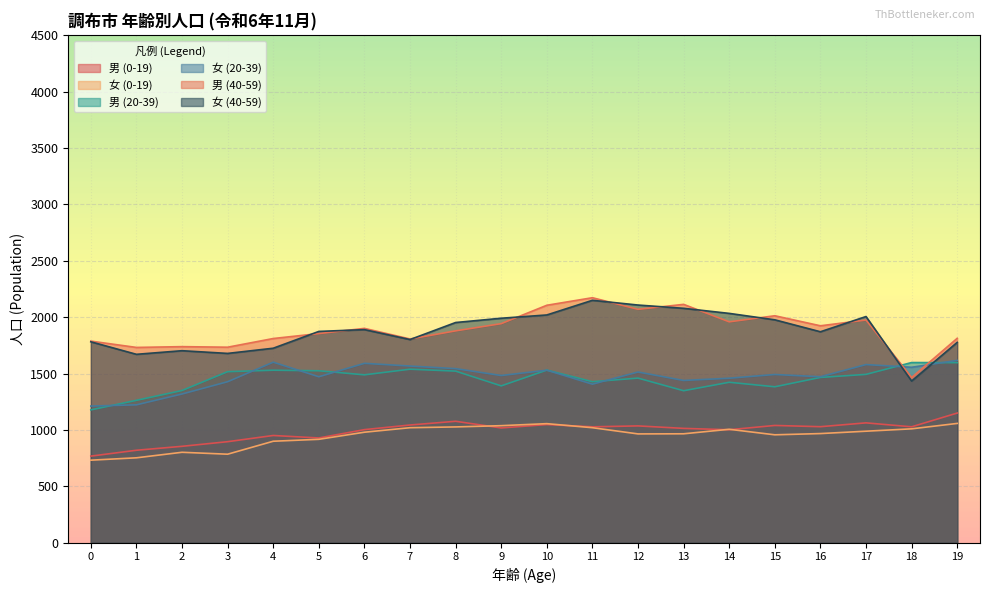

Which series changed the most between 0 and 11?

男 (40-59)